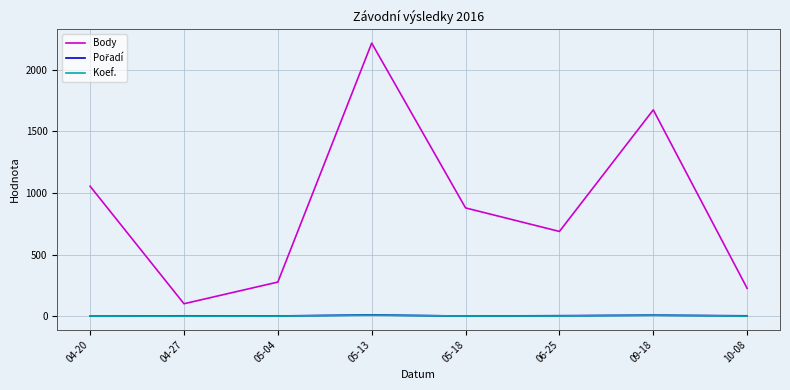

True or false: Body and Koef. cross at least once.

False